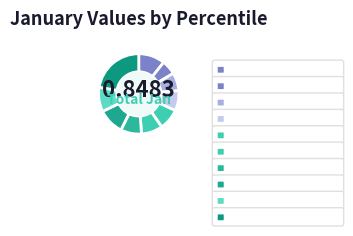

Which category has the smallest portion of the pie?

pct15